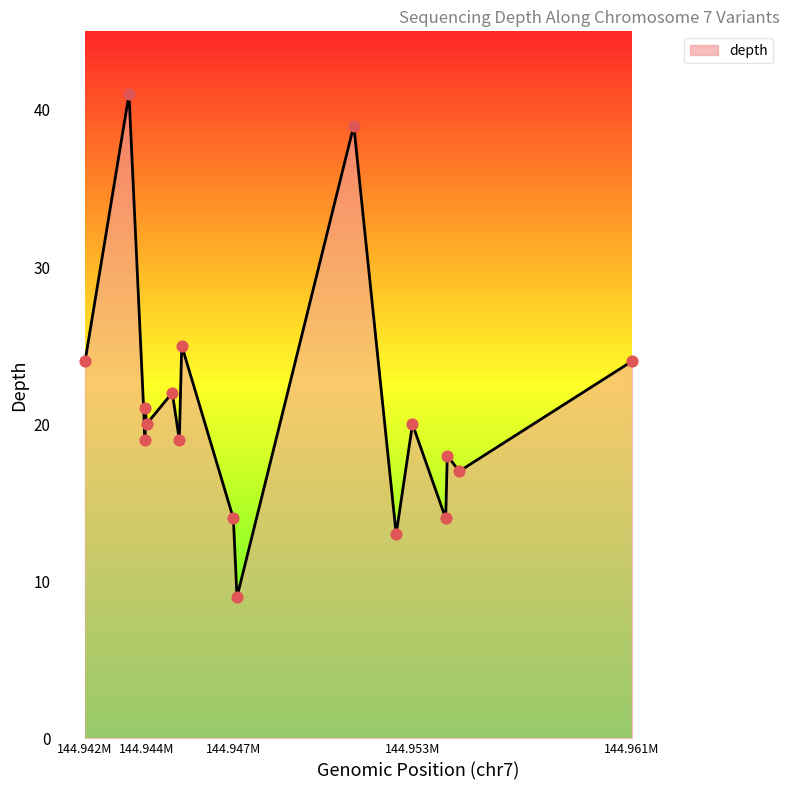

What is the difference between the maximum and minimum values?

32